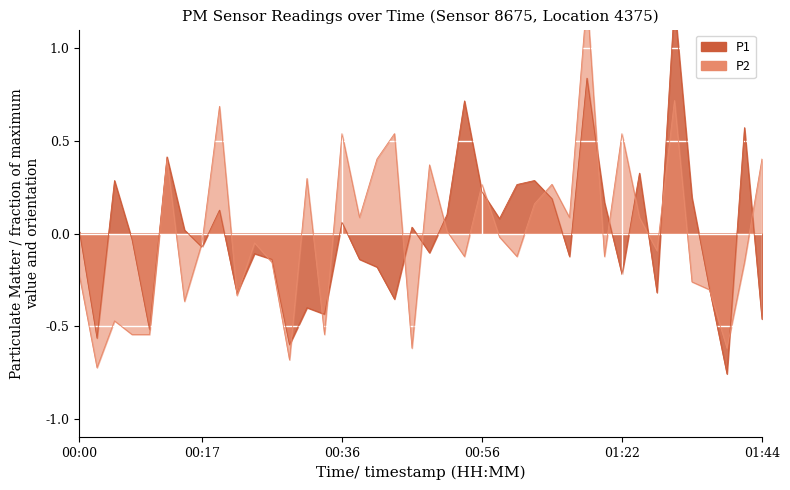

Between which two adjacent categories do P2 and P1 first intersect?

00:14 and 00:17